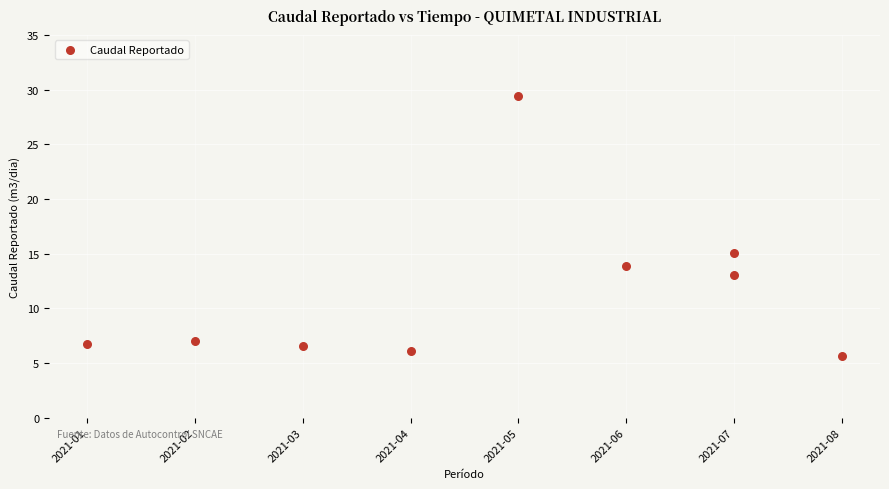

What Y value in the scatter plot is closest to 17?

15.1